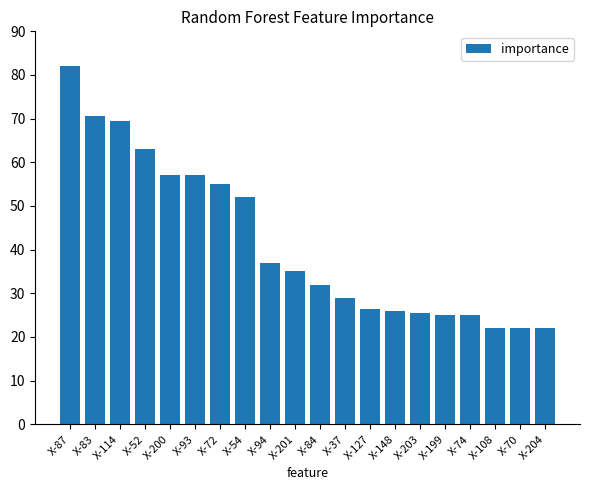

What is the greatest value displayed?

82.0